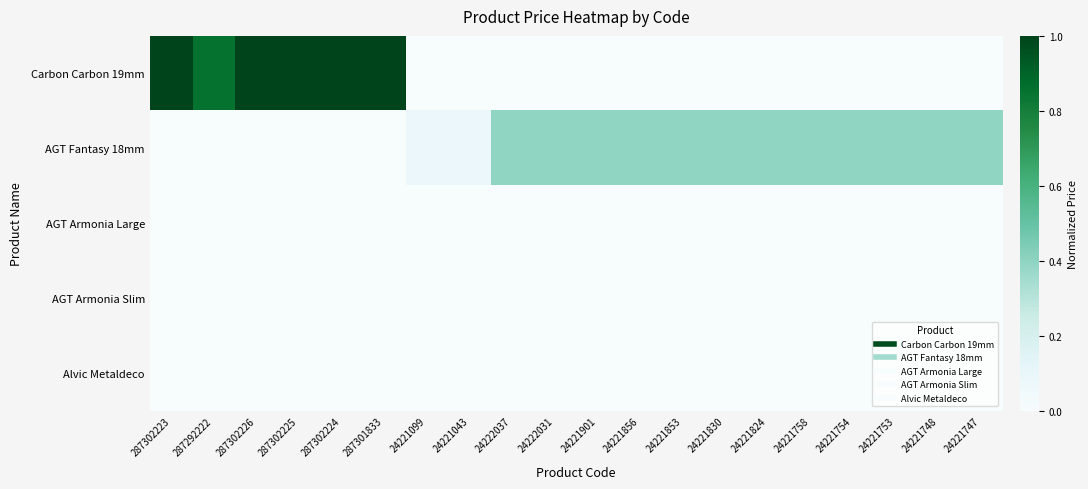

At which category is the sum across all series the highest?

287302223